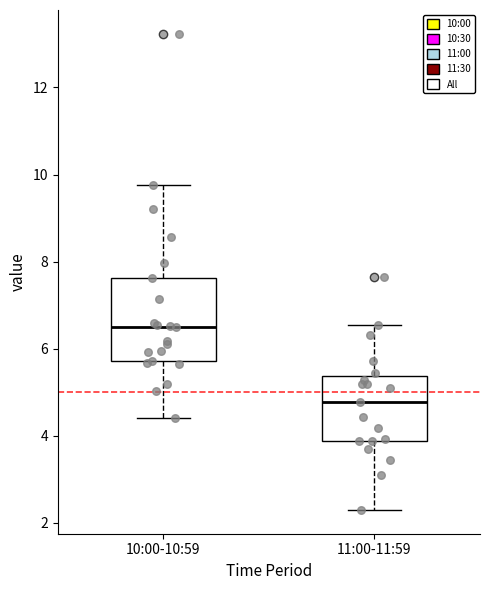

Reading left to right, transcribe this box plot: for each box, give where its median line is, the range the box spans, and where its two whiskers end, as read against the y-axis. The values are not printed on the chart, so give them approximately, as read against the axis.

10:00-10:59: median 6.6, box 5.8 to 7.6, whiskers 4.4 to 9.8
11:00-11:59: median 4.8, box 3.8 to 5.4, whiskers 2.4 to 6.6